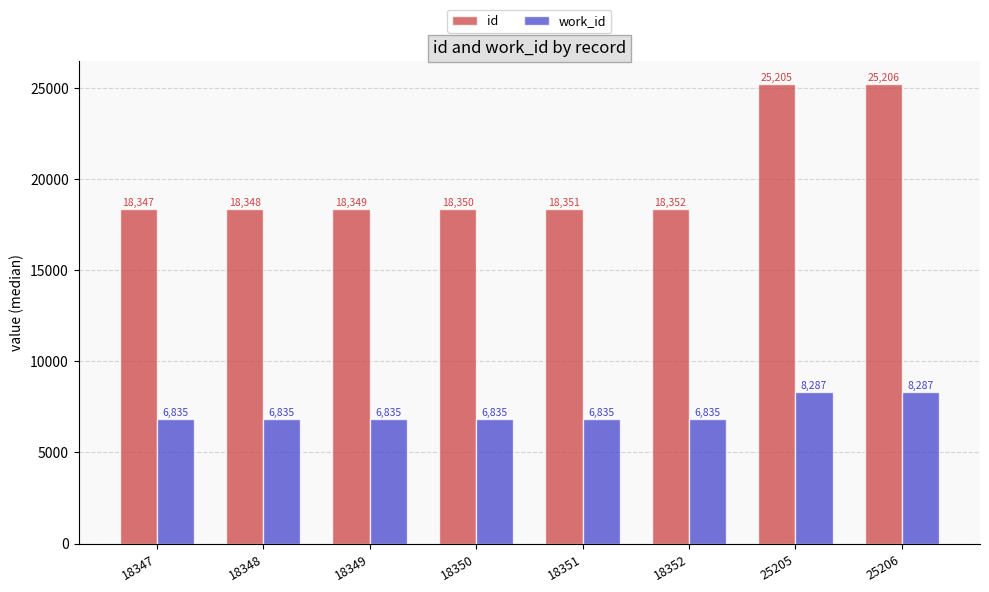

What is the difference between the highest and lowest values at 18349?

11514